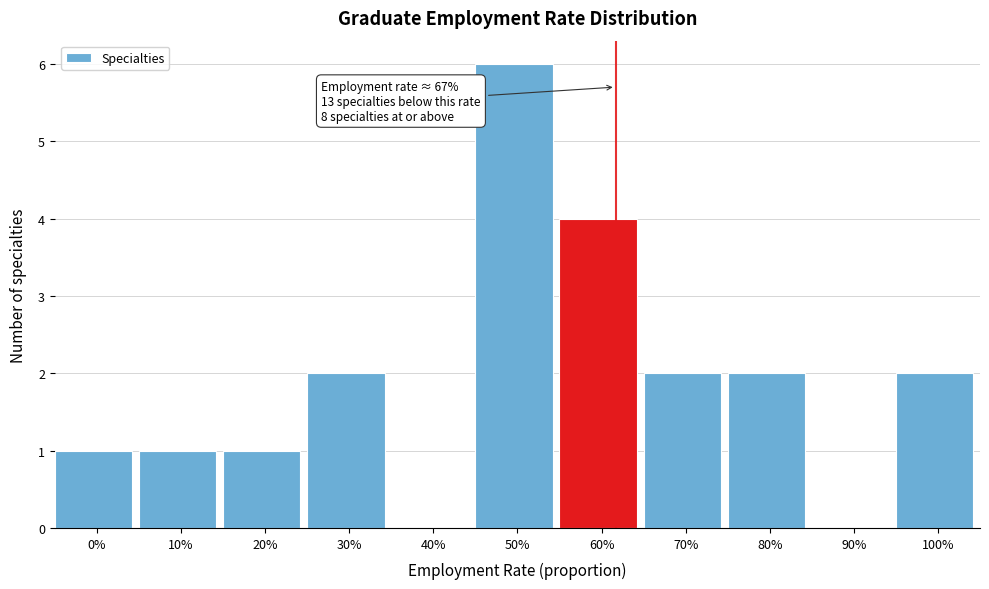

Reading right to left, list all the values displayed in this chart.

100%=2	90%=0	80%=2	70%=2	60%=4	50%=6	40%=0	30%=2	20%=1	10%=1	0%=1